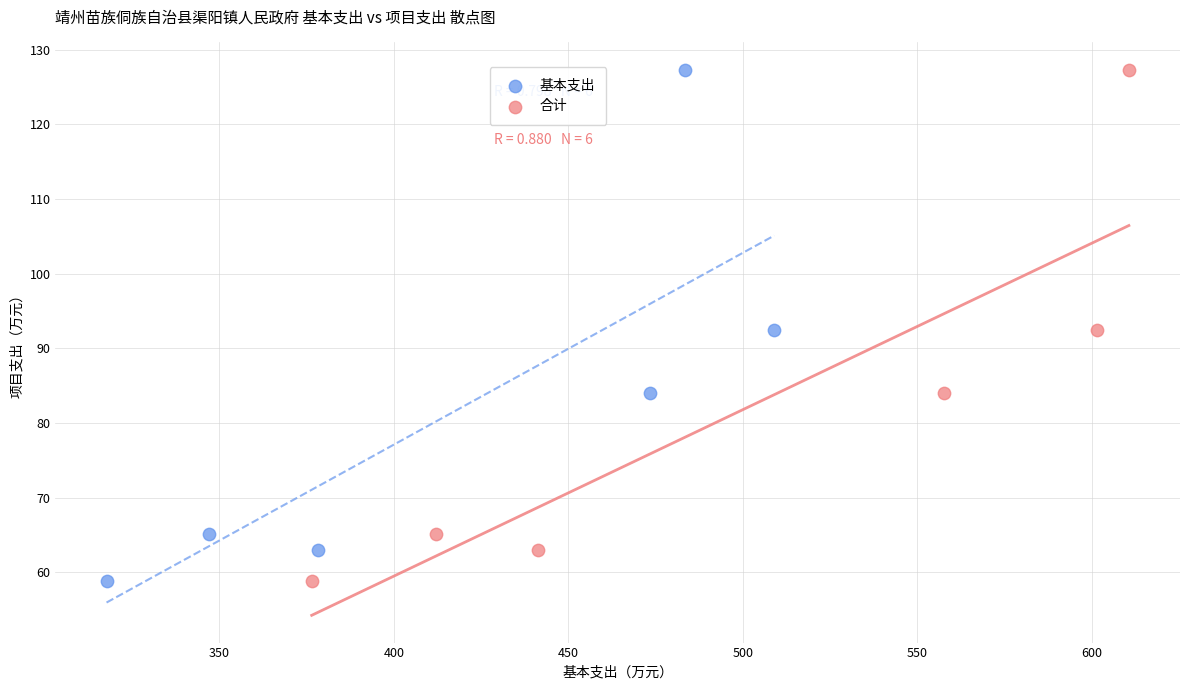

What are all the series names shown in the legend?

基本支出, 合计